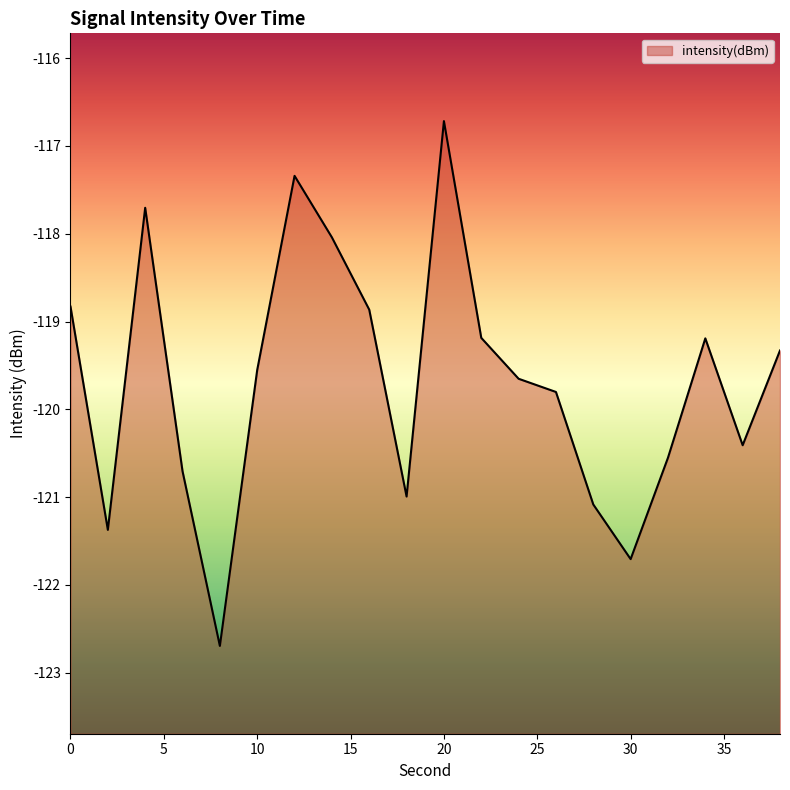

Is it true that the value at 26 is -119.8?

True